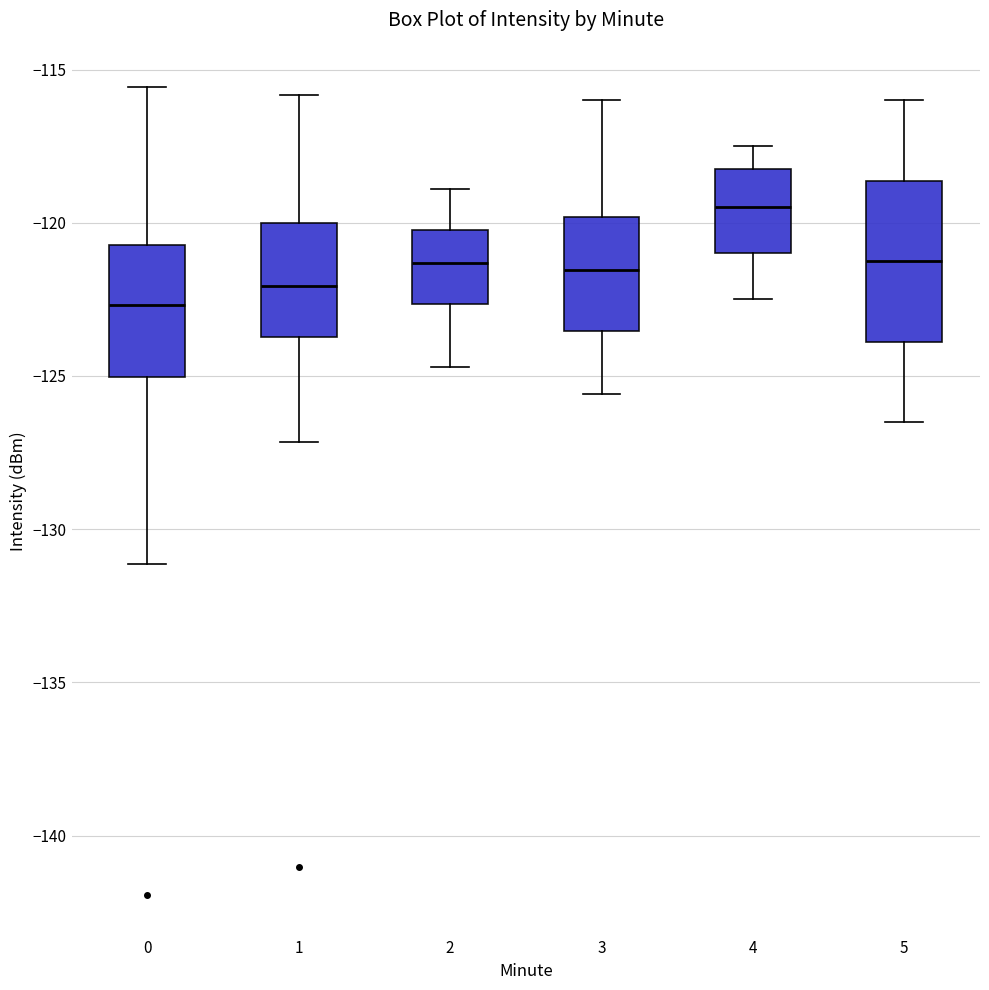

Which box is the tallest, from its lower edge to its upper edge?

5